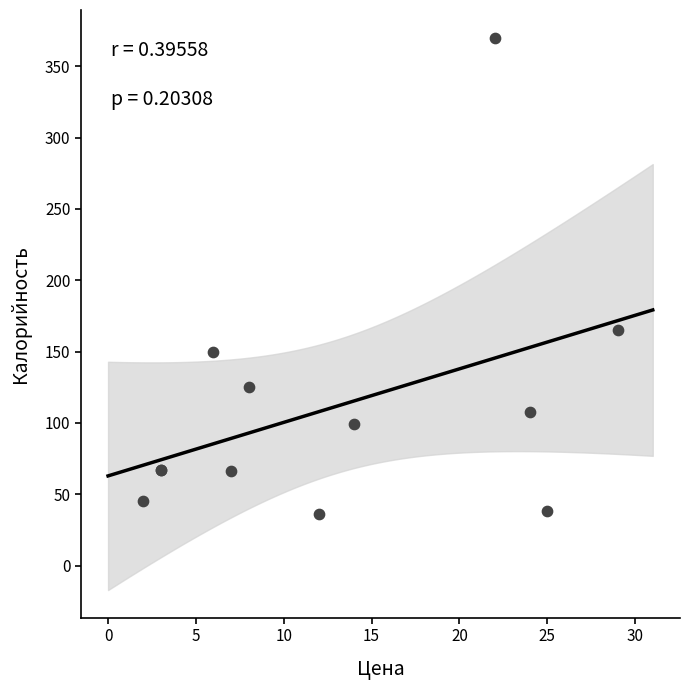

What Y value in the scatter plot is closest to 203?

165